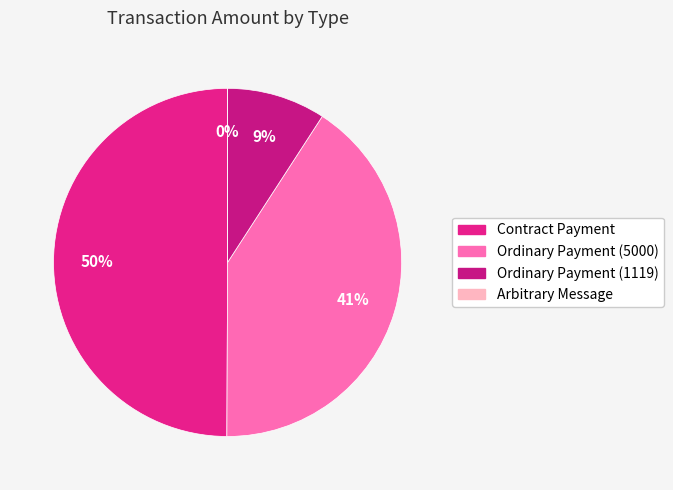

Does any single category account for the majority?

No